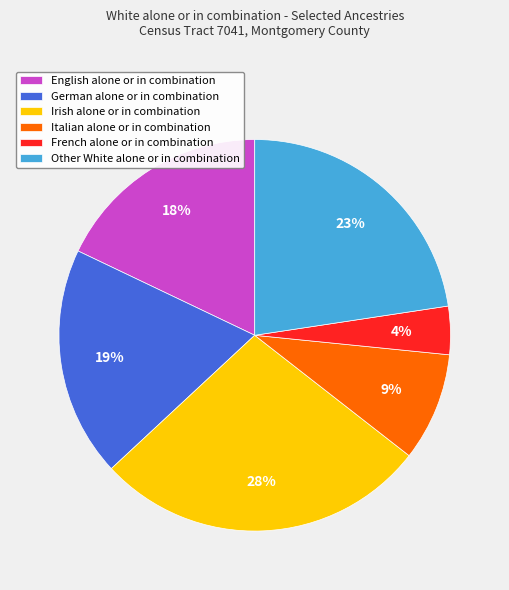

Which slice is the largest?

Irish alone or in combination